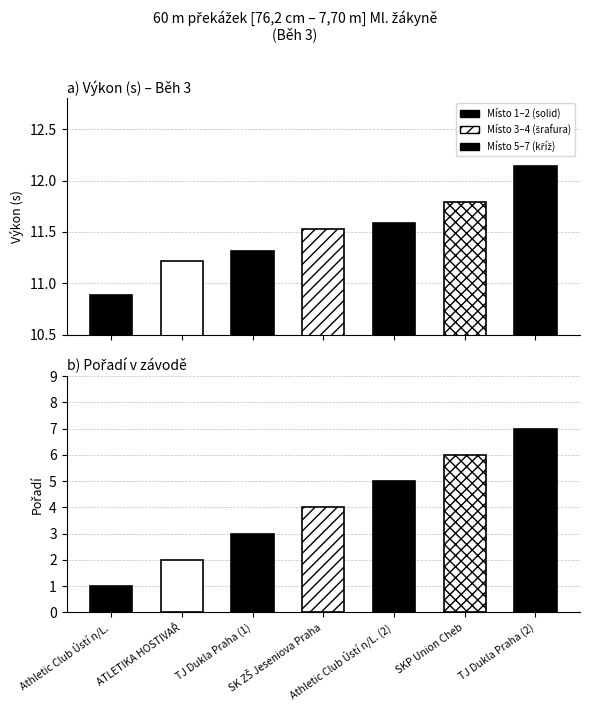

What is the label of the 4th bar from the left?

SK ZŠ Jeseniova Praha